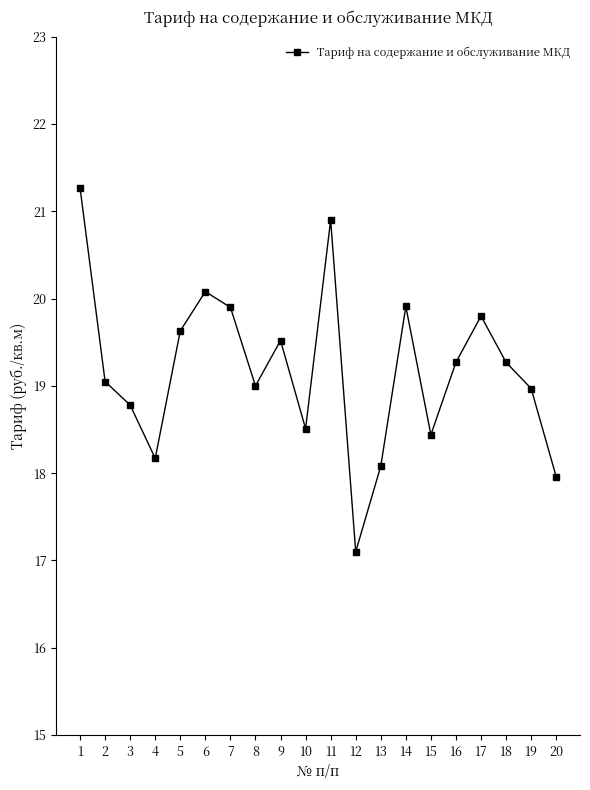

Count the number of categories in the chart.

20